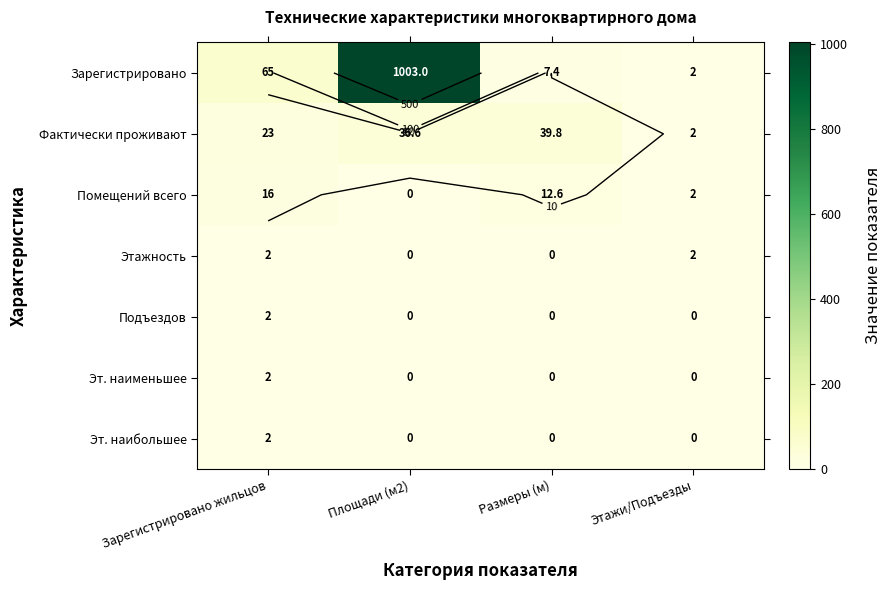

Count the number of data series in this chart.

7